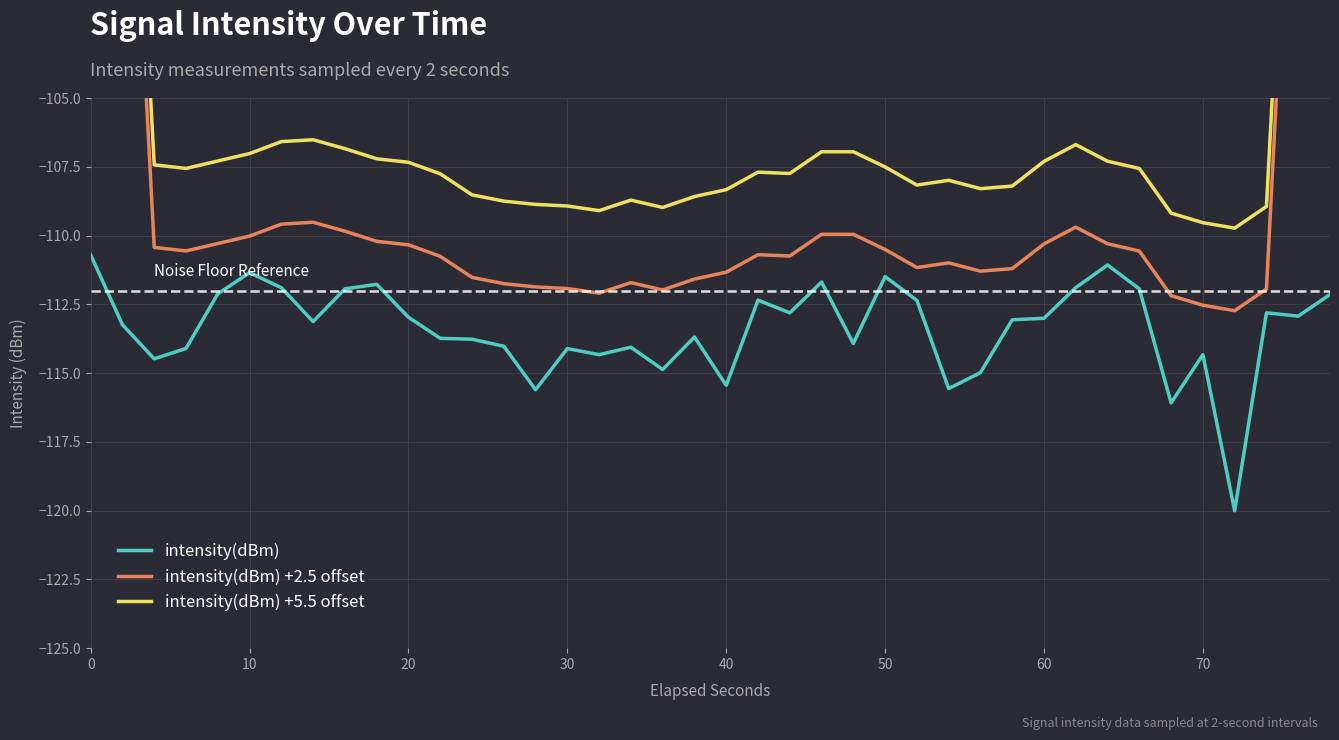

What is the highest value of the intensity(dBm) series?

-110.7